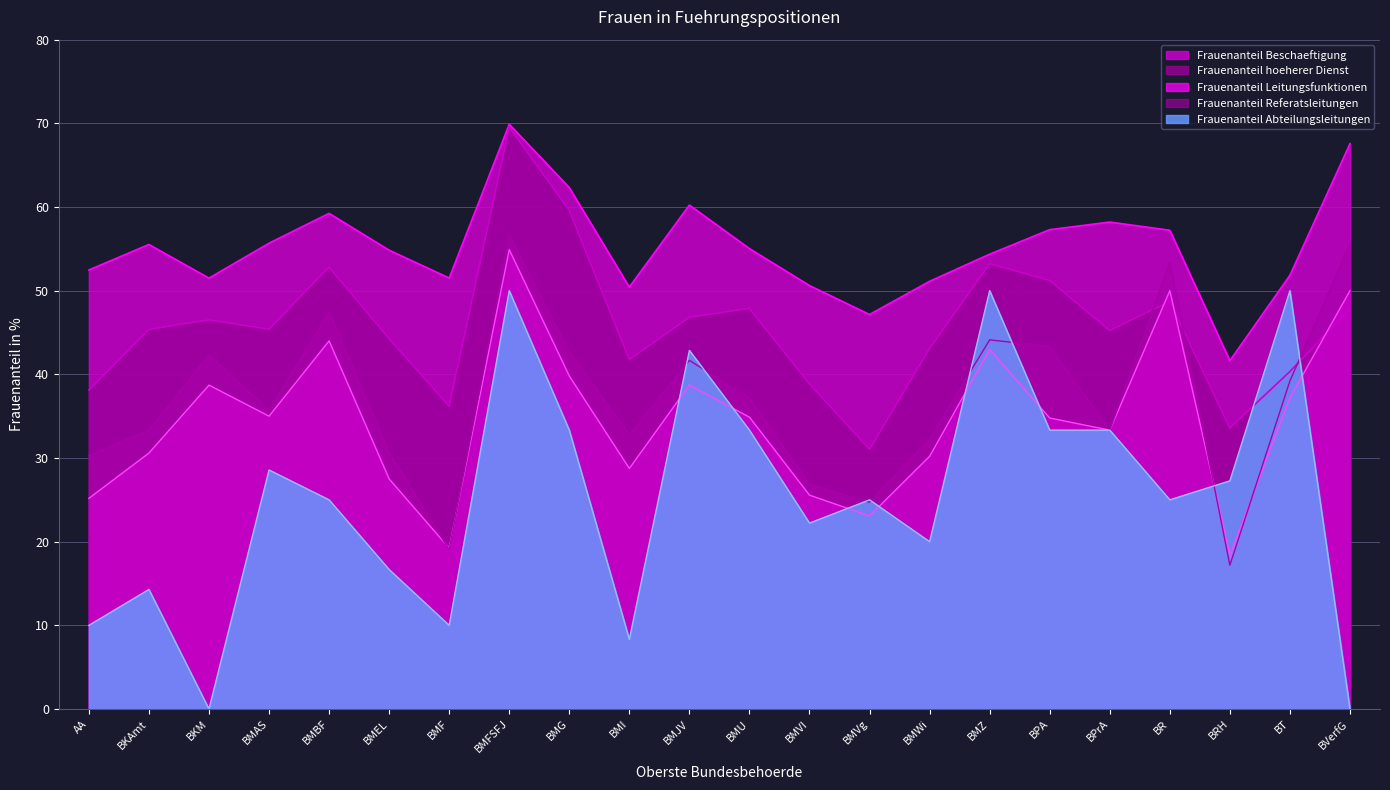

What is the sum of all Frauenanteil Leitungsfunktionen values?

762.8